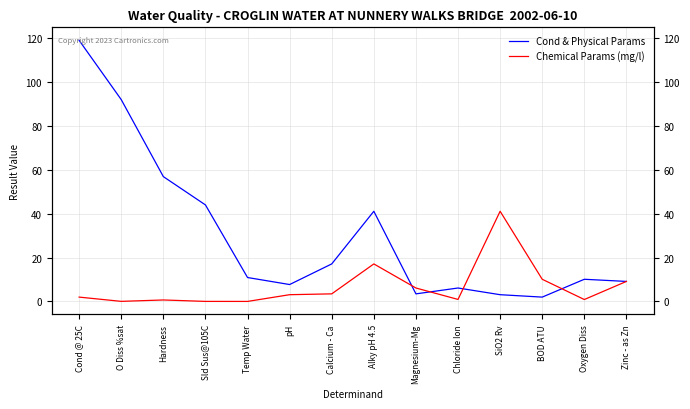

At which category does Cond & Physical Params reach its first local peak?

Alky pH 4.5